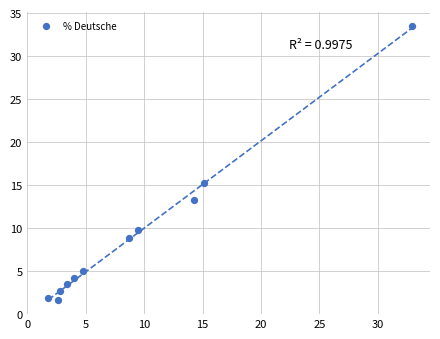

What is the range of X values (max minus min)?

31.1